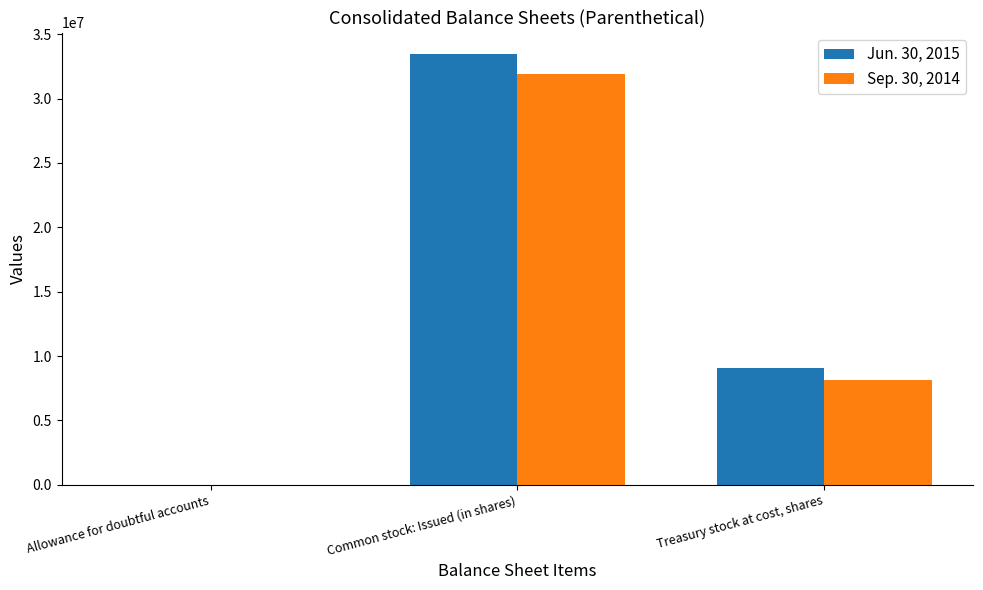

How many groups of bars are there?

3